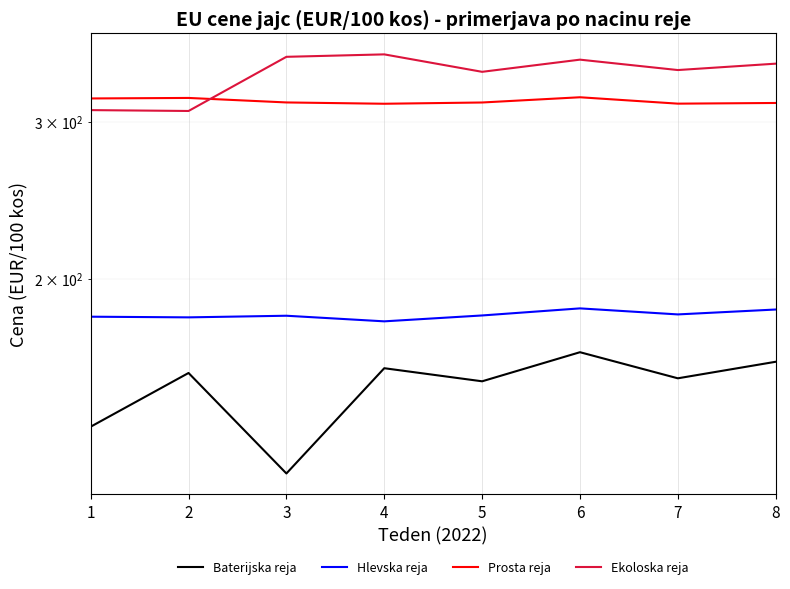

What is the spread (max minus min) of values at 5?

187.5